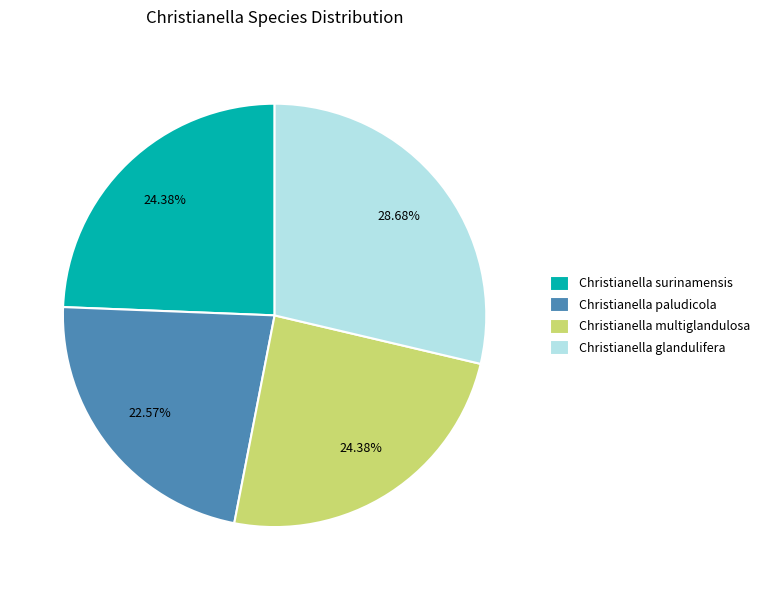

What is the smallest slice in the pie chart?

Christianella paludicola